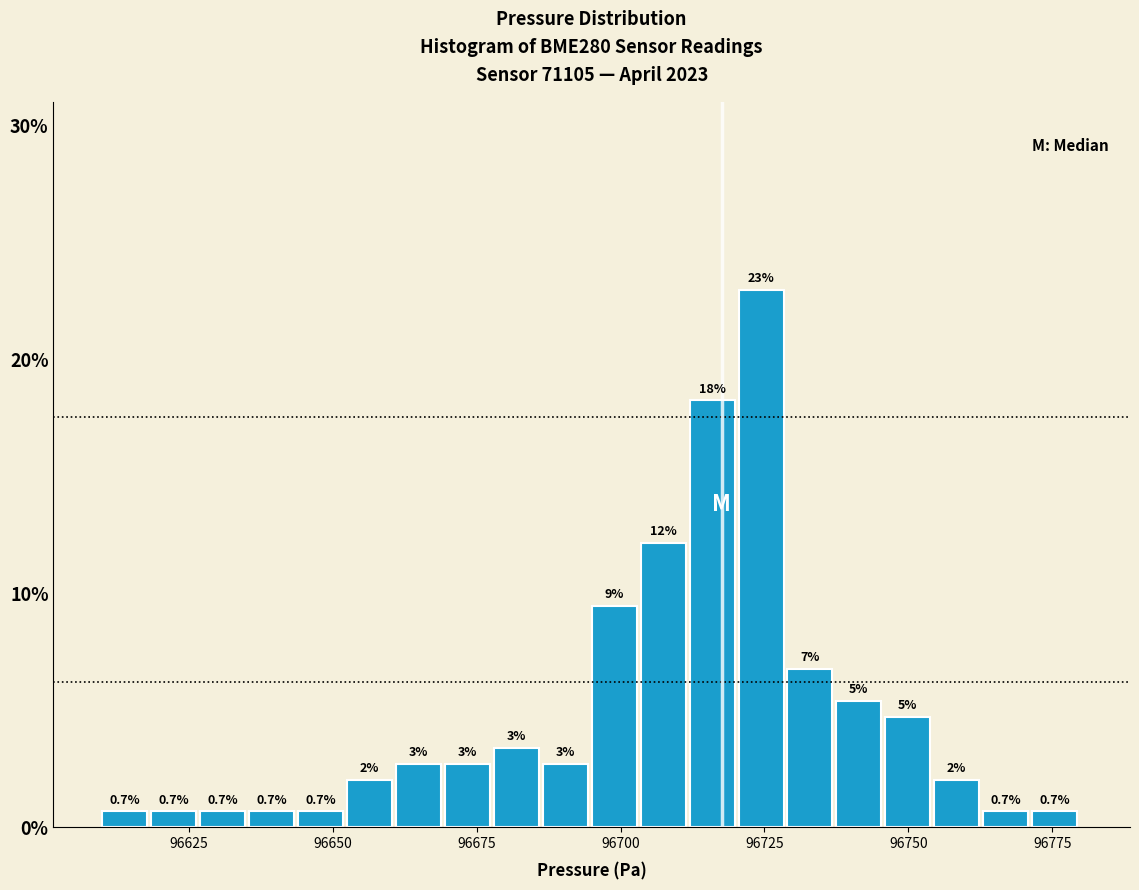

Around what value on the x-axis is the tallest bar? Give the approximate position of its centre, as read against the axis.

96725